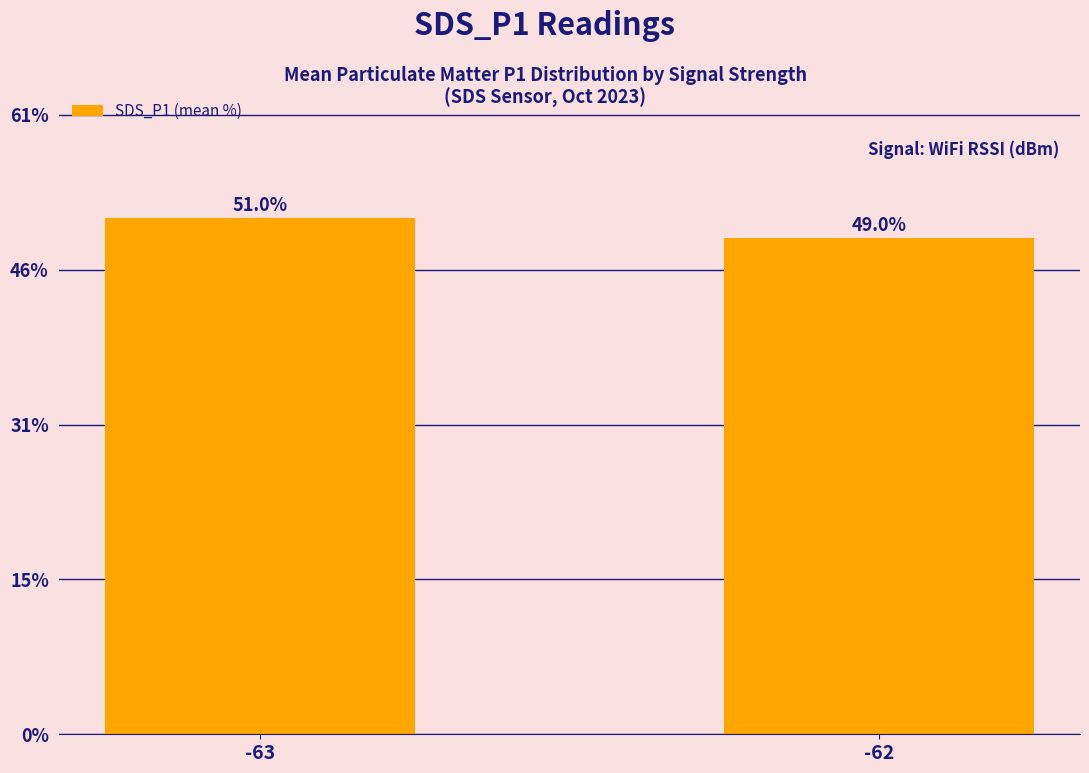

What is the maximum value shown in the chart?

51.0